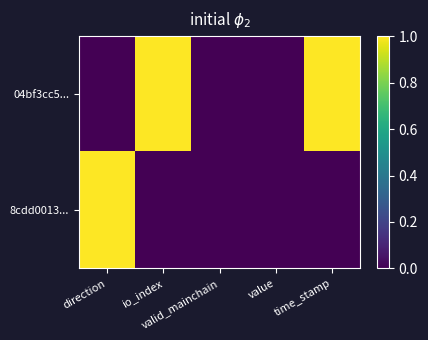

Rank the series by their maximum value, from highest to lowest.

04bf3cc5..., 8cdd0013...